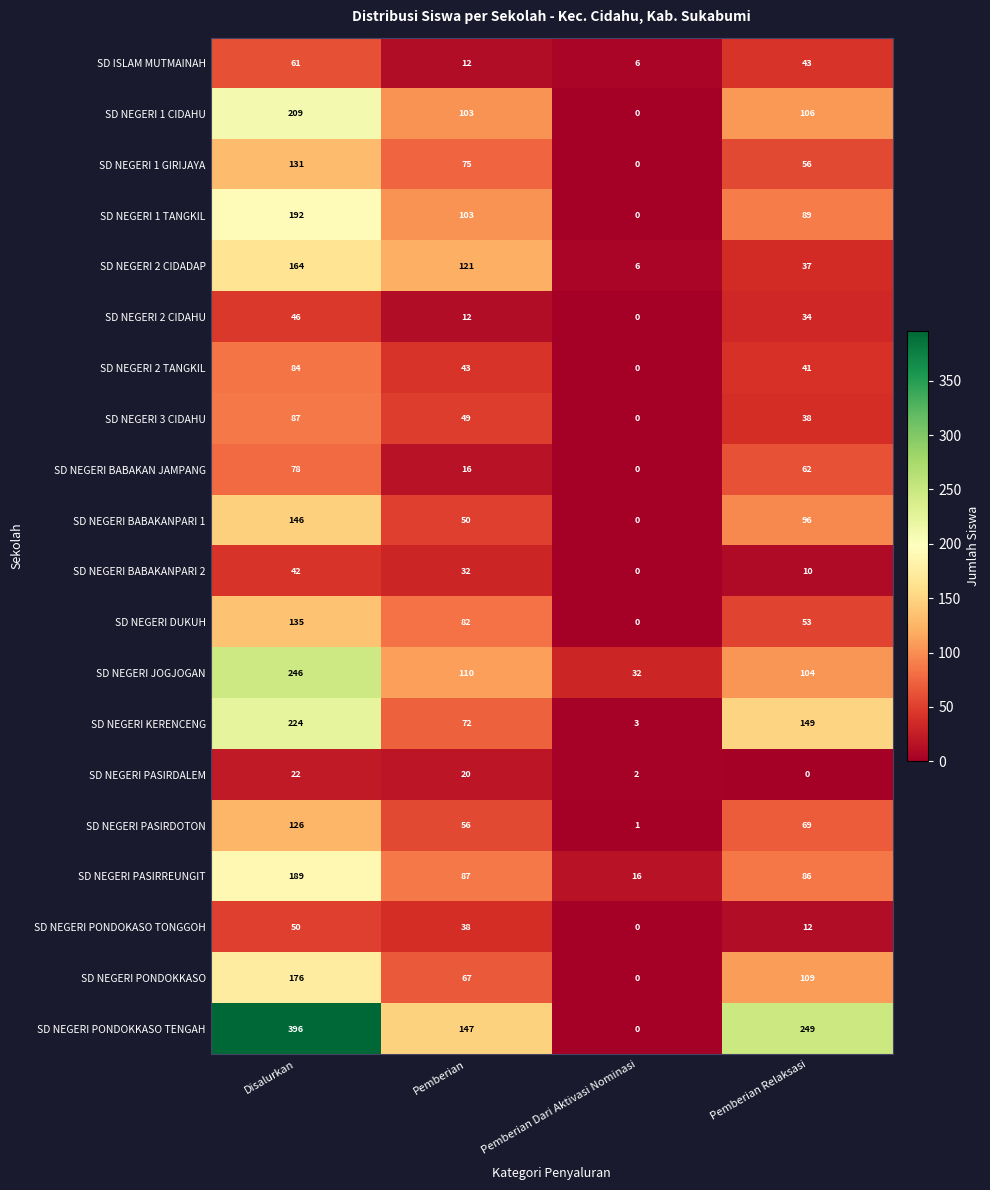

What is the sum of all SD NEGERI DUKUH values?

270